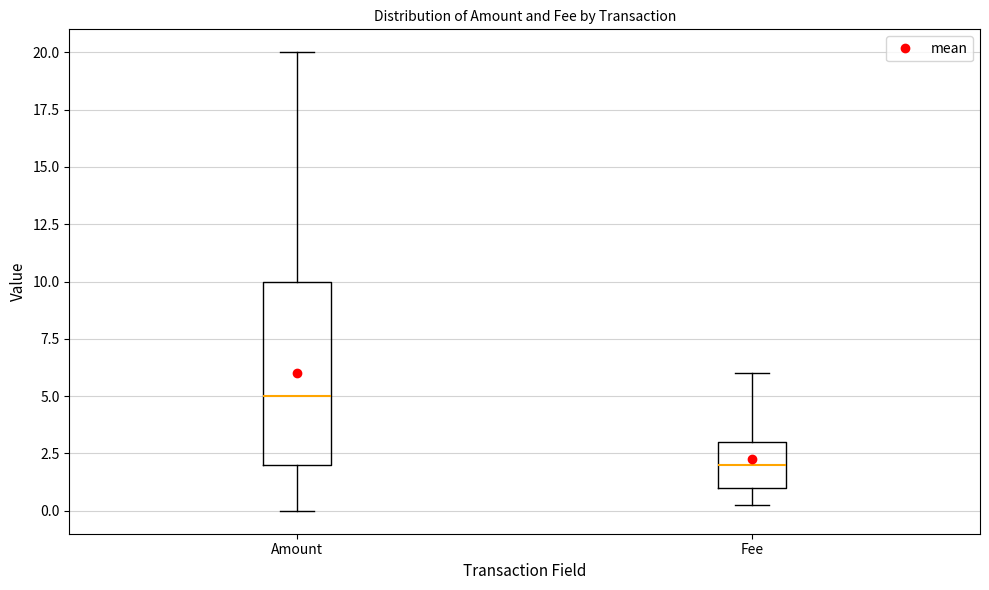

Which box's median line is the highest?

Amount